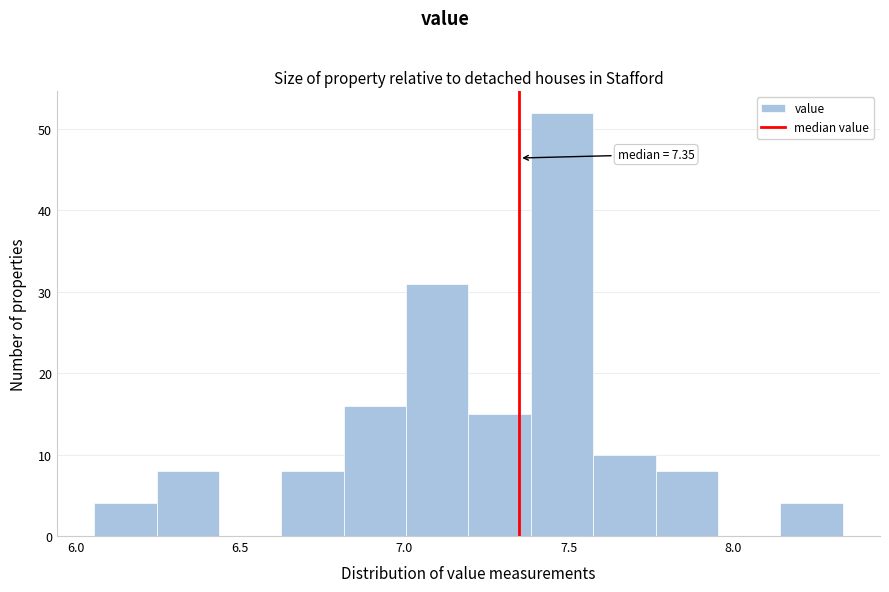

Read against the x-axis, roughly where is the centre of the tallest bar?

7.50